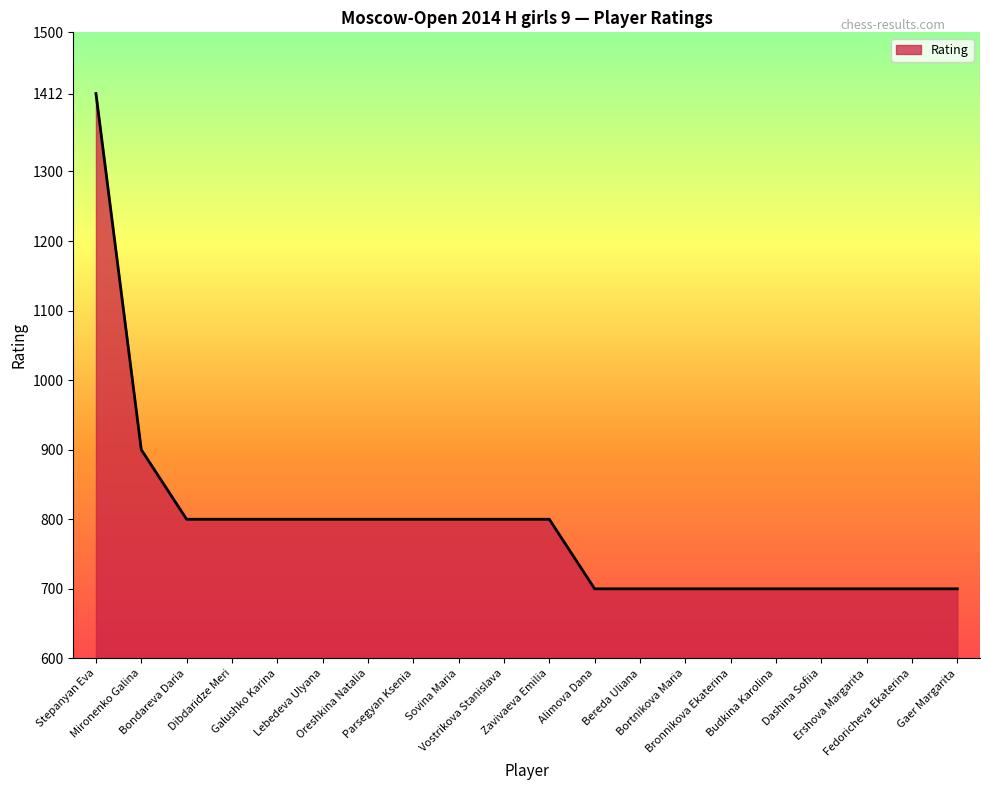

Where does the data first go above 800?

Stepanyan Eva